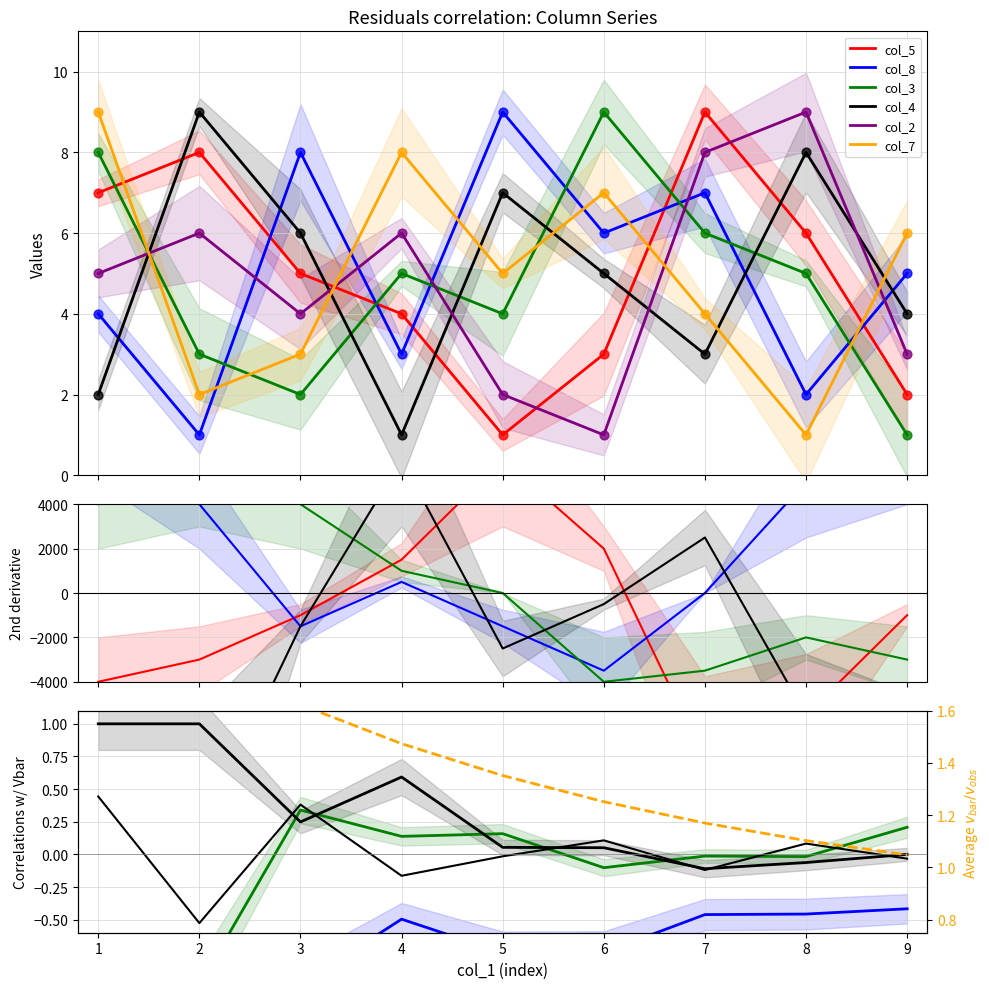

Which series reaches the maximum Y coordinate?

col_5